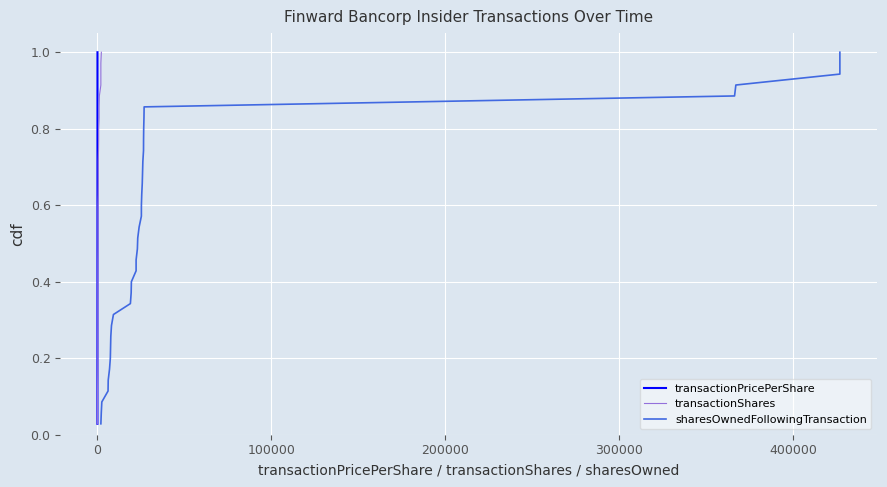

True or false: transactionShares has more than 2 interior local peaks.

False